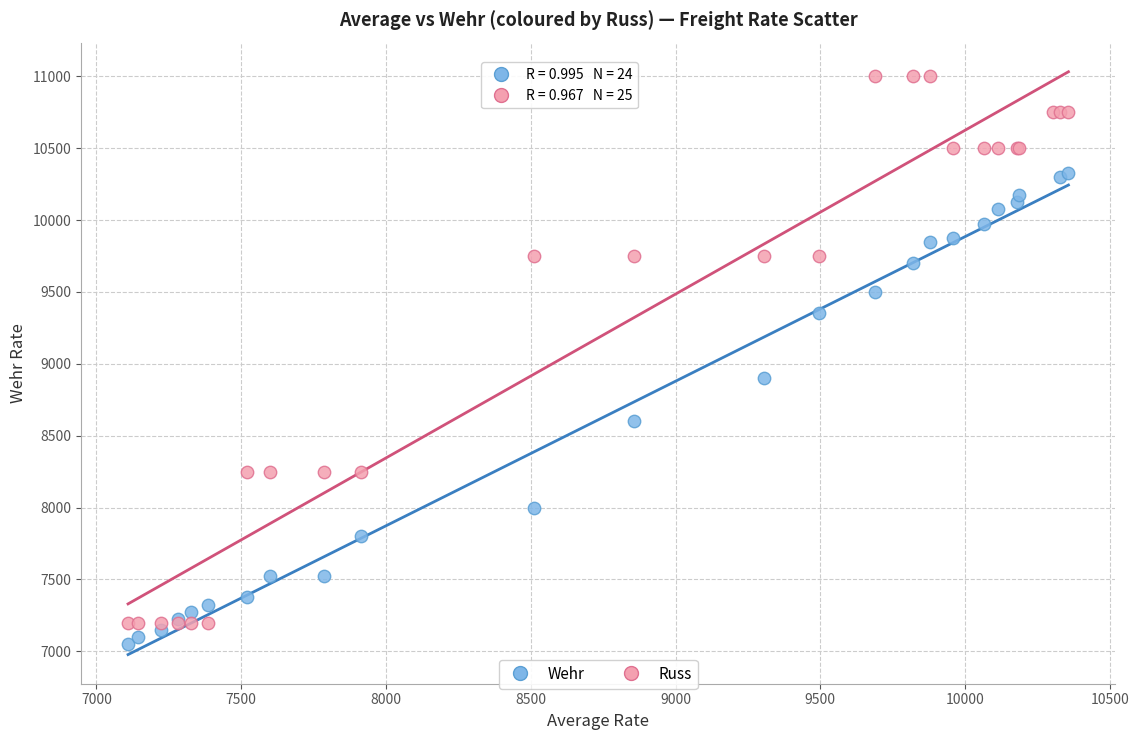

Which series reaches the maximum Y coordinate?

Russ